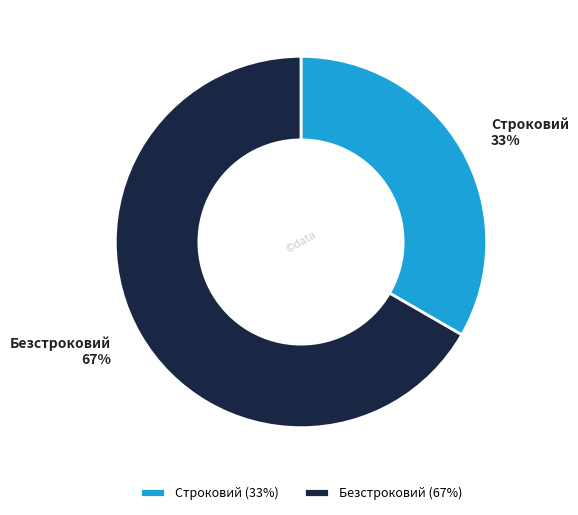

Is Безстроковий the majority of the pie?

Yes